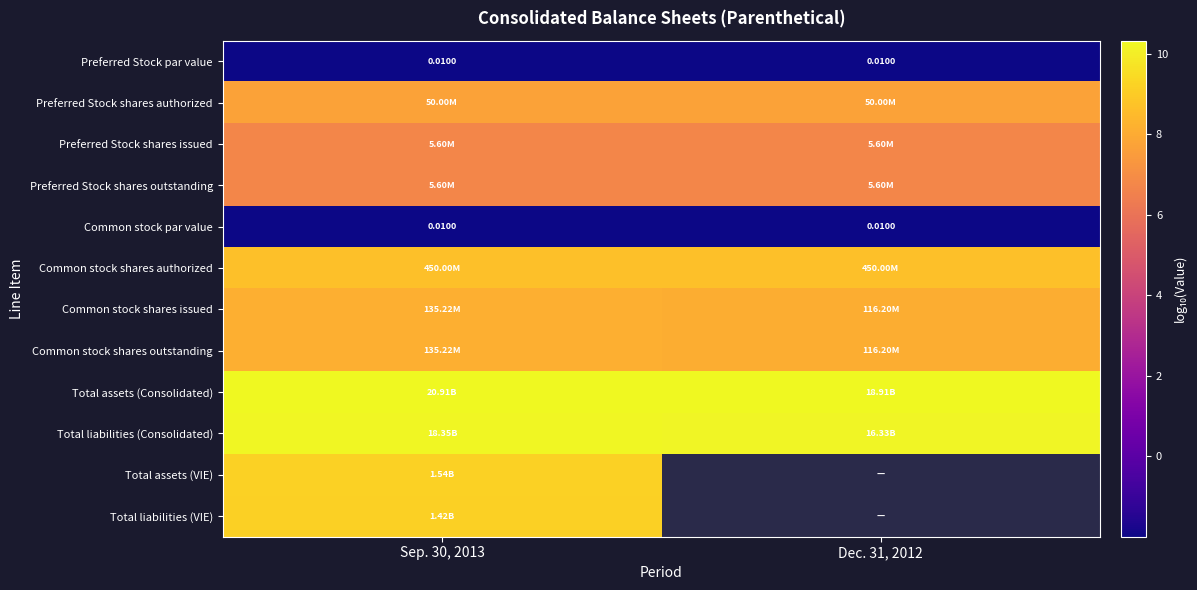

What is the sum of all Total liabilities (Consolidated) values?

20.5